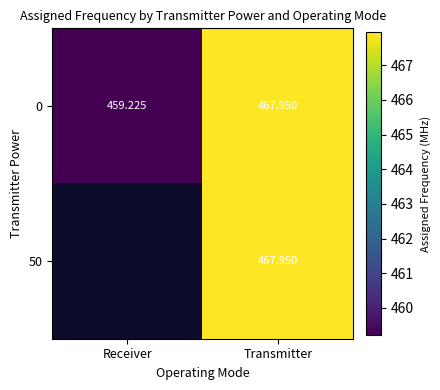

How many values in the 0 series are below 467?

1